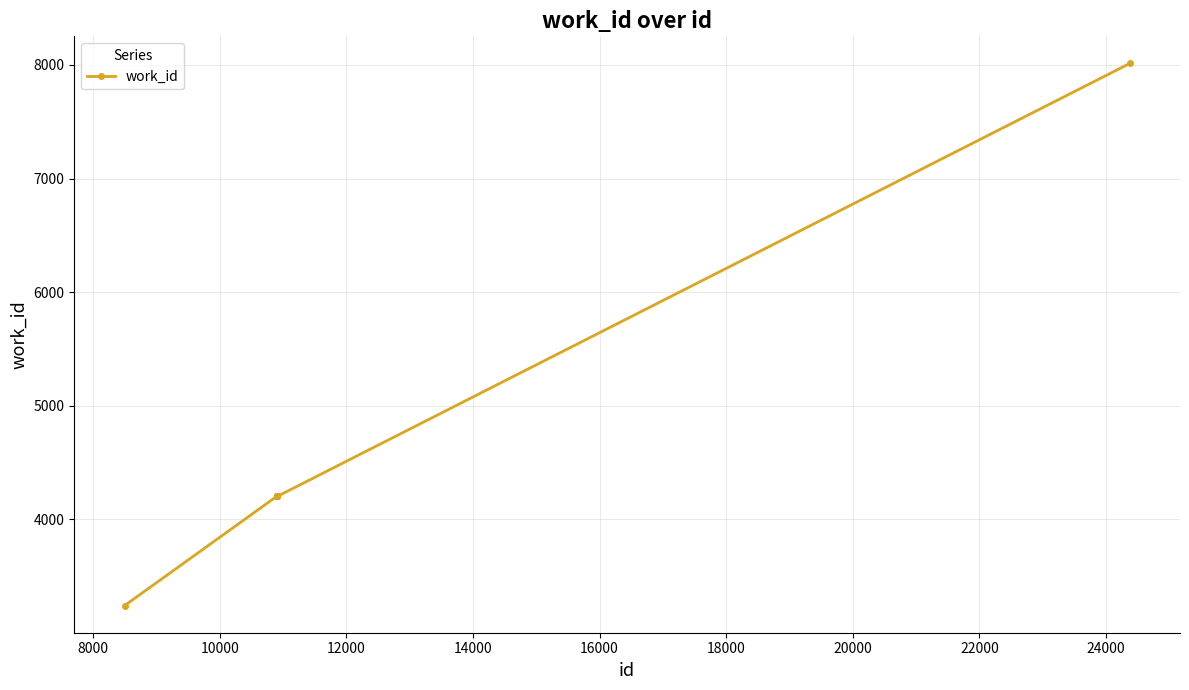

What is the smallest value displayed?

3242